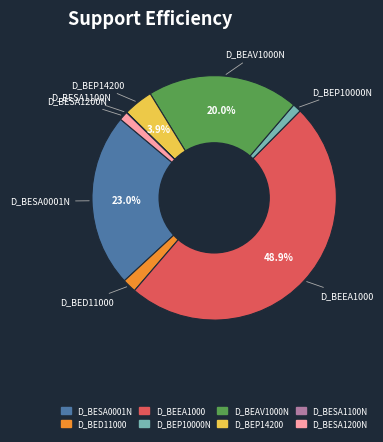

Which category has the biggest portion of the pie?

D_BEEA1000